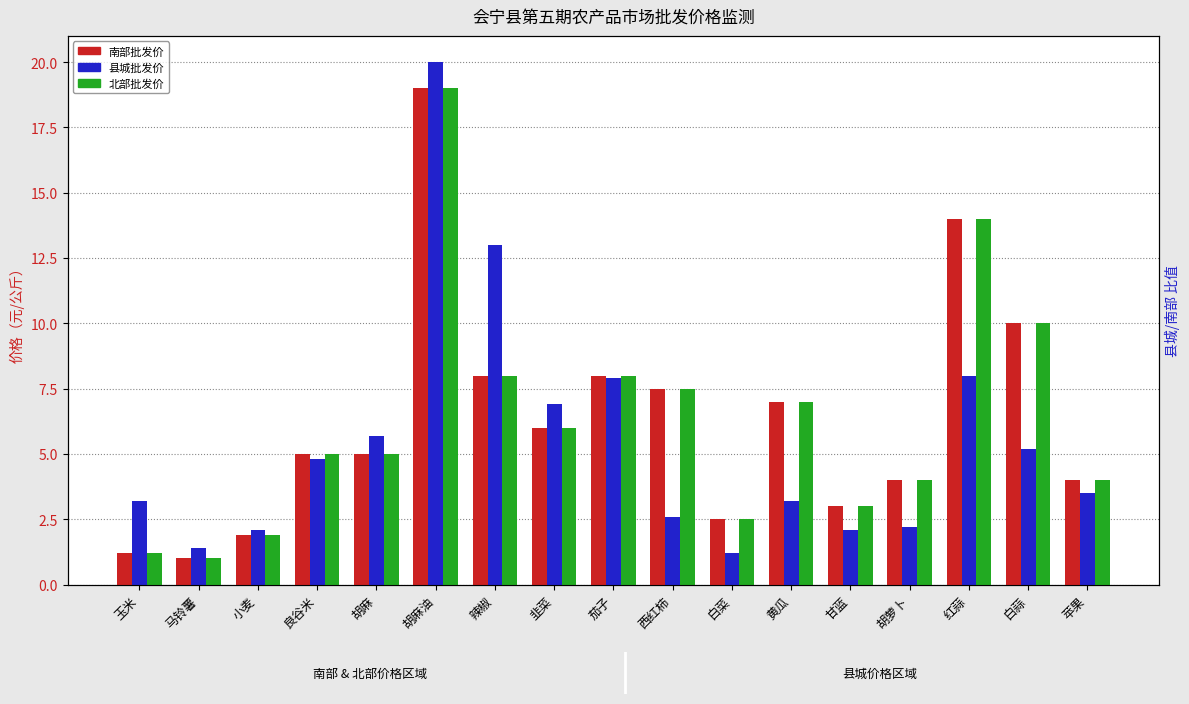

What position from the right is 黄瓜?

6